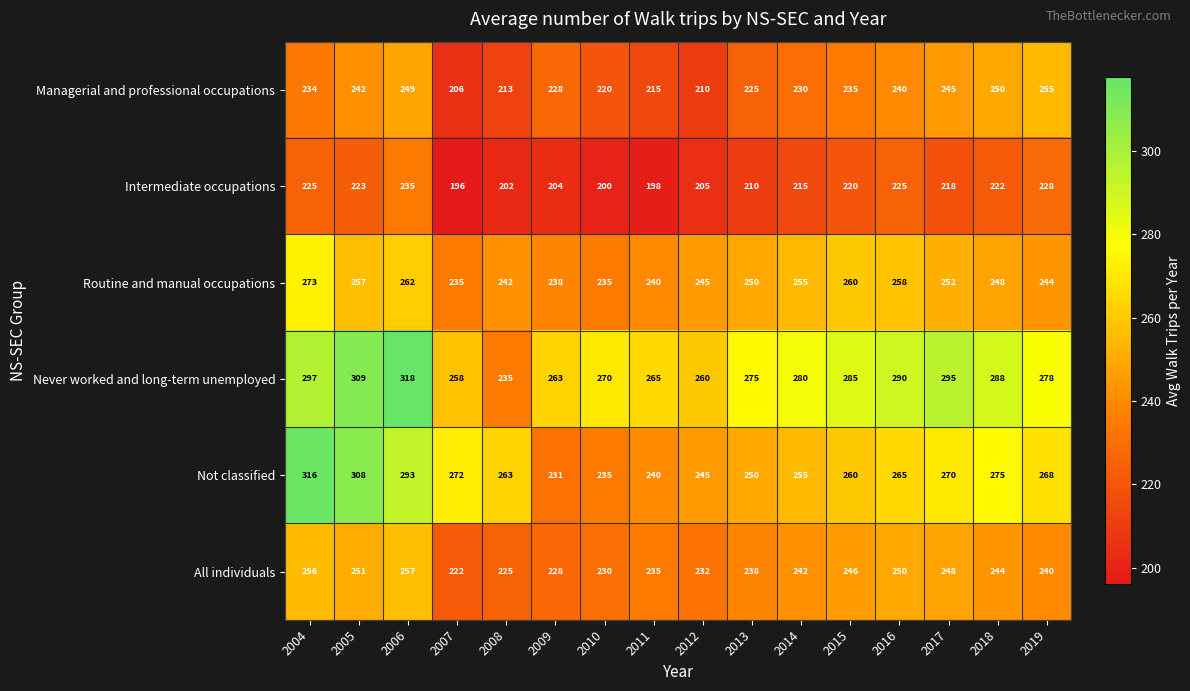

What is the total value across all series at 2006?

1614